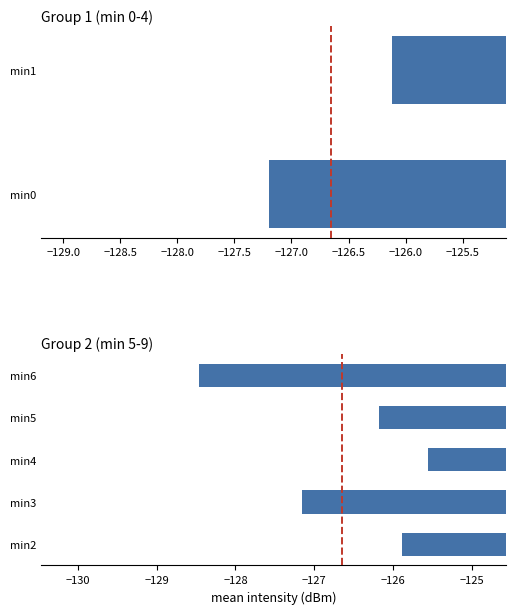

Does the chart contain any negative values?

Yes